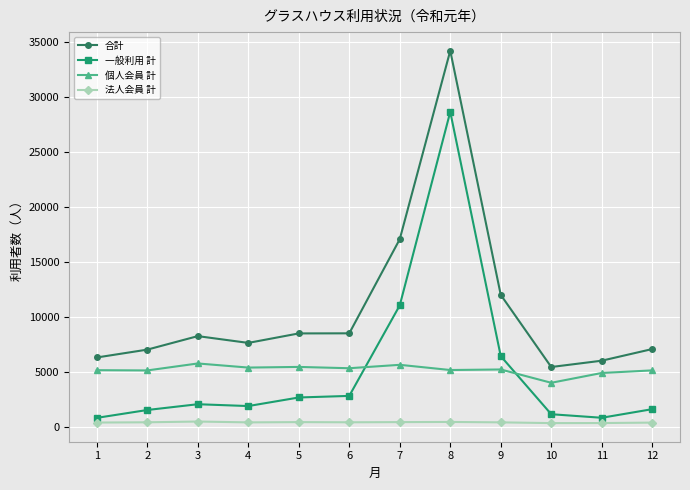

What is the lowest value of the 一般利用 計 series?

792